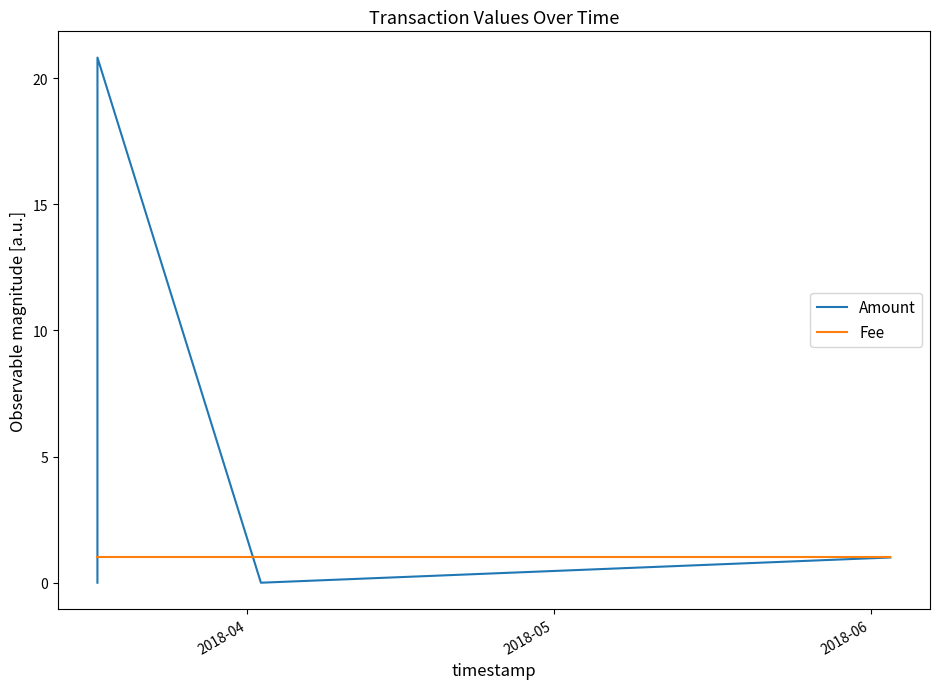

Which series has the largest range (max minus min)?

Amount